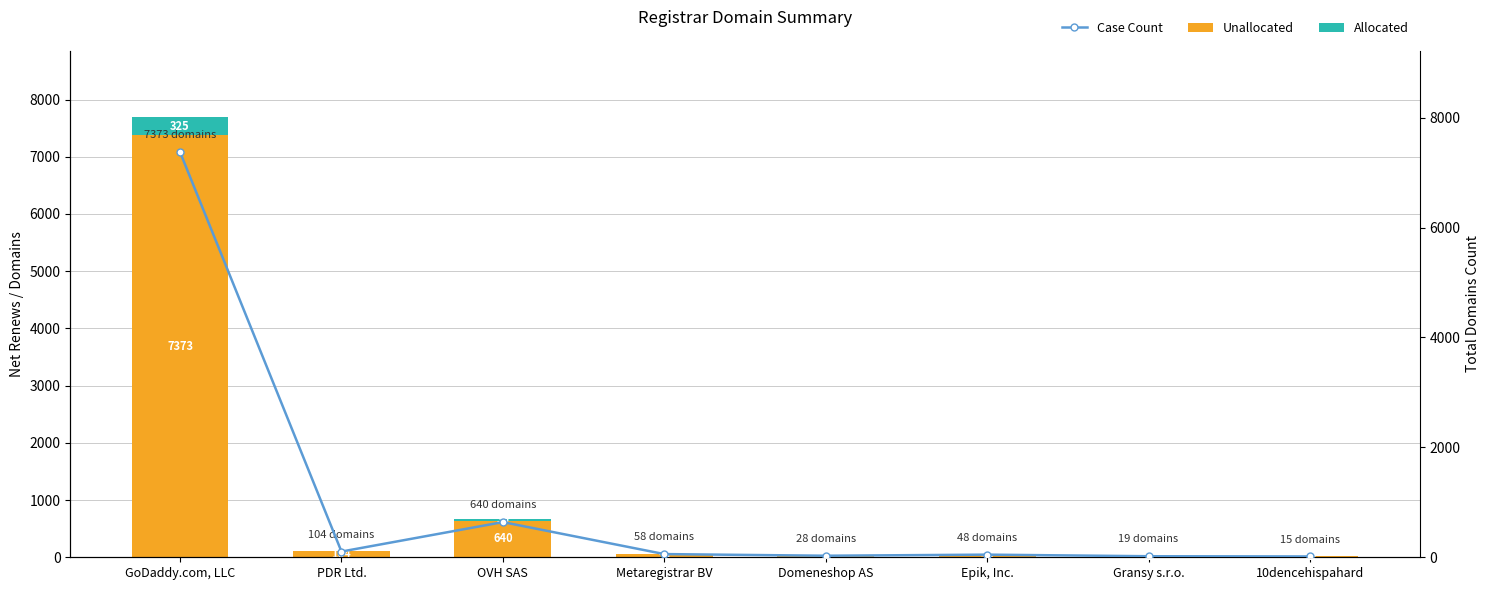

Which has a higher value, Domeneshop AS or Metaregistrar BV?

Metaregistrar BV